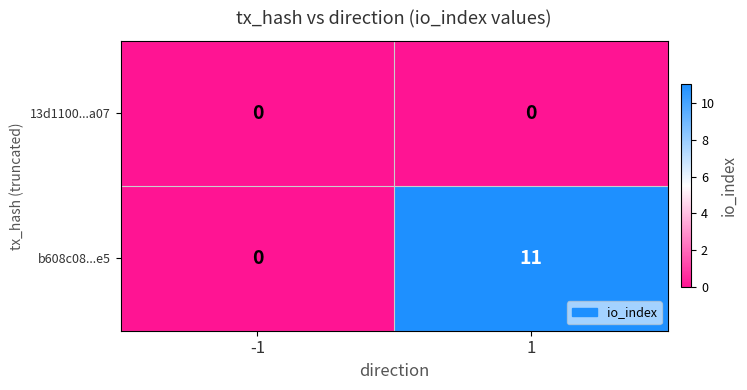

What is the difference between the b608c08...e5 values at -1 and 1?

11